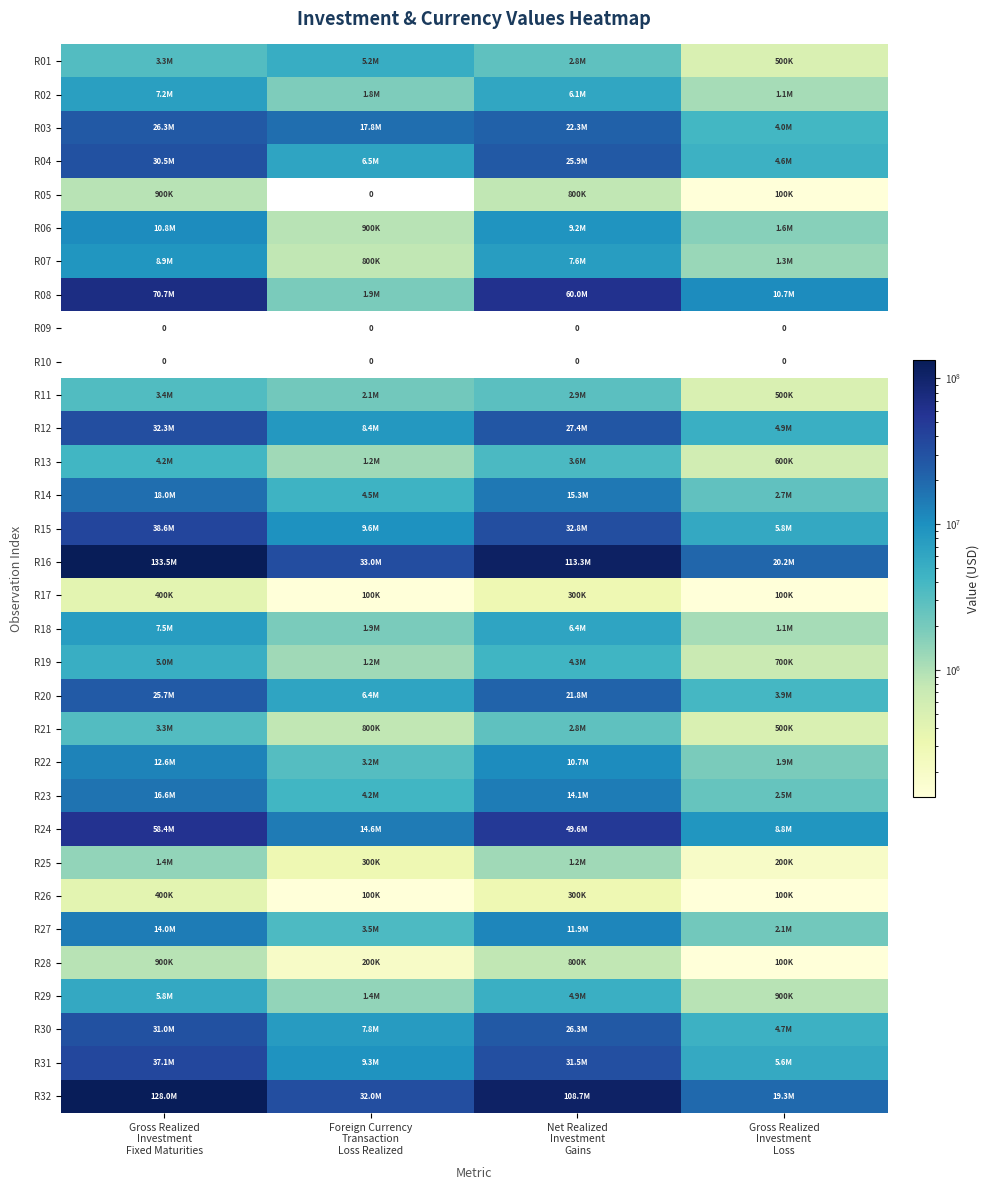

What is the difference between the R05 values at Gross Realized Investment Fixed Maturities and Net Realized Investment Gains?

100000